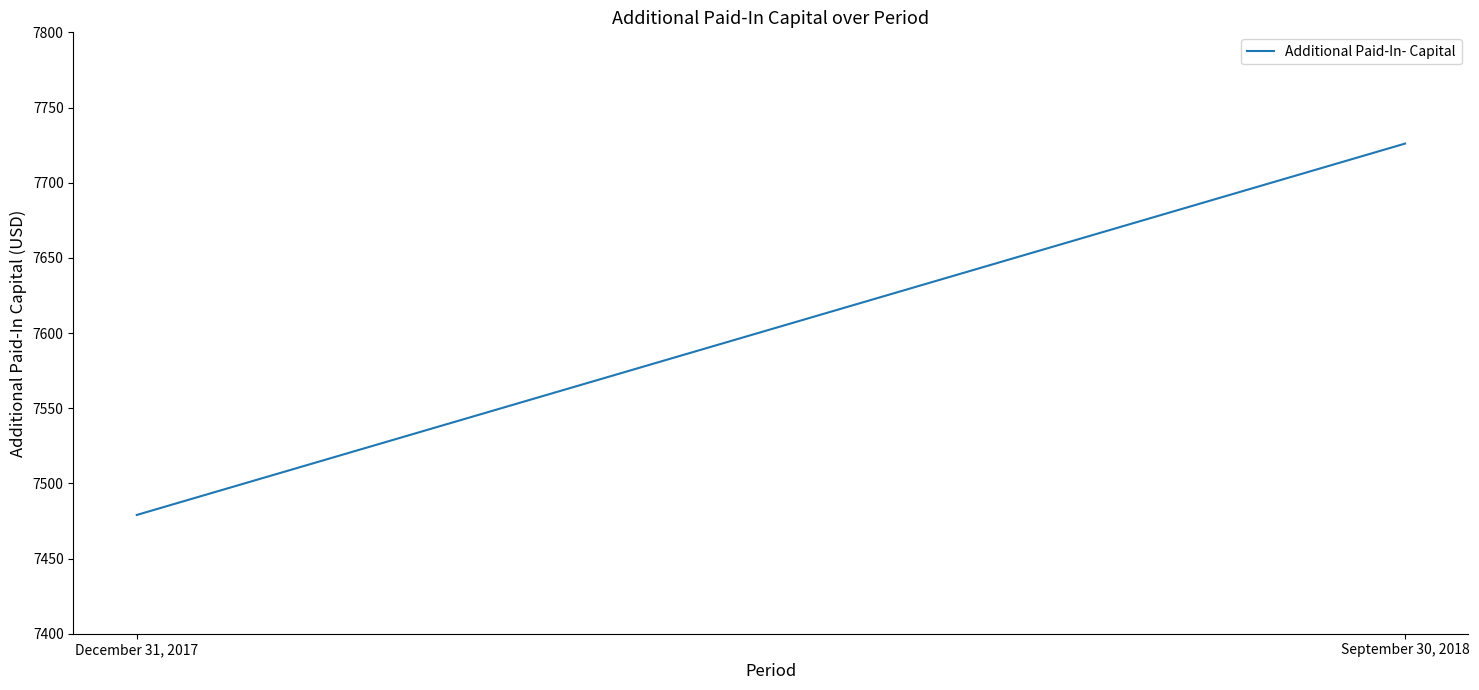

What position from the left is December 31, 2017?

1